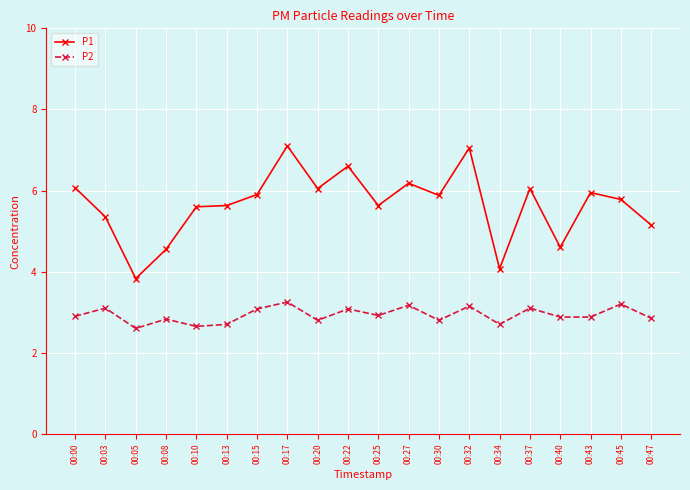

True or false: P1 and P2 intersect in this chart.

False